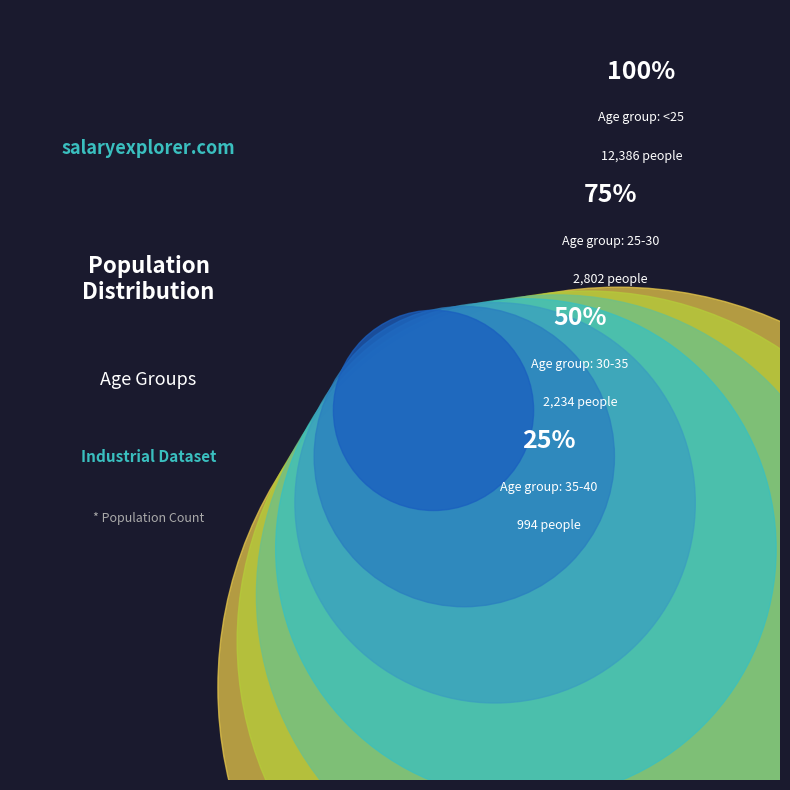

The 25-30 slice represents 3% of the pie. True or false?

False